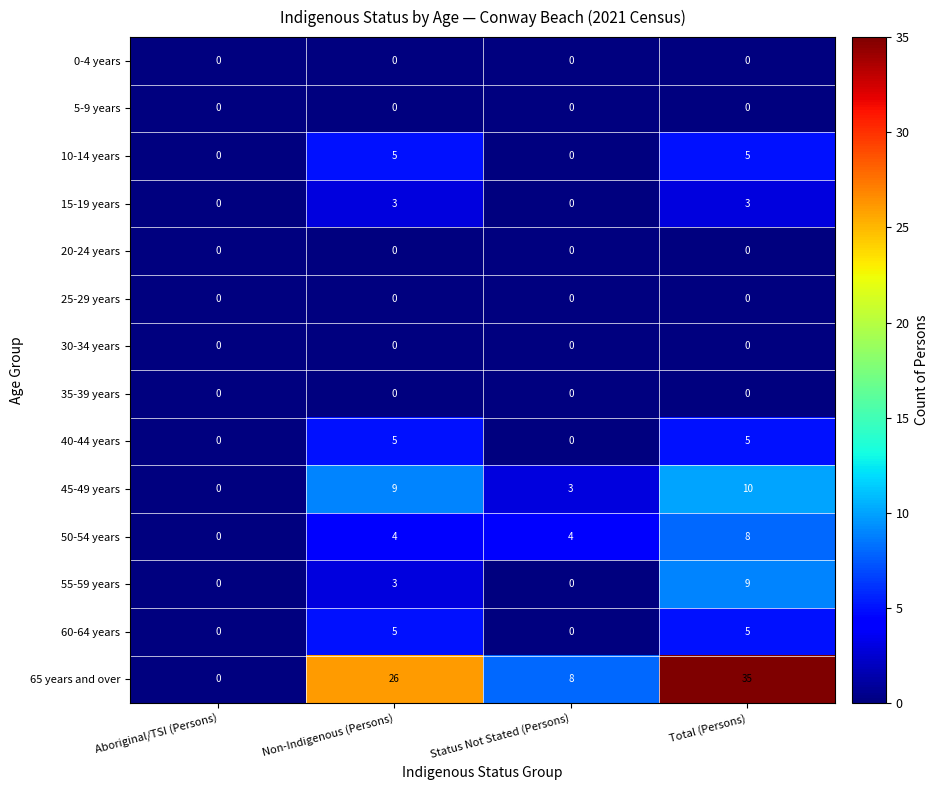

At how many categories does at least one series exceed 27?

1